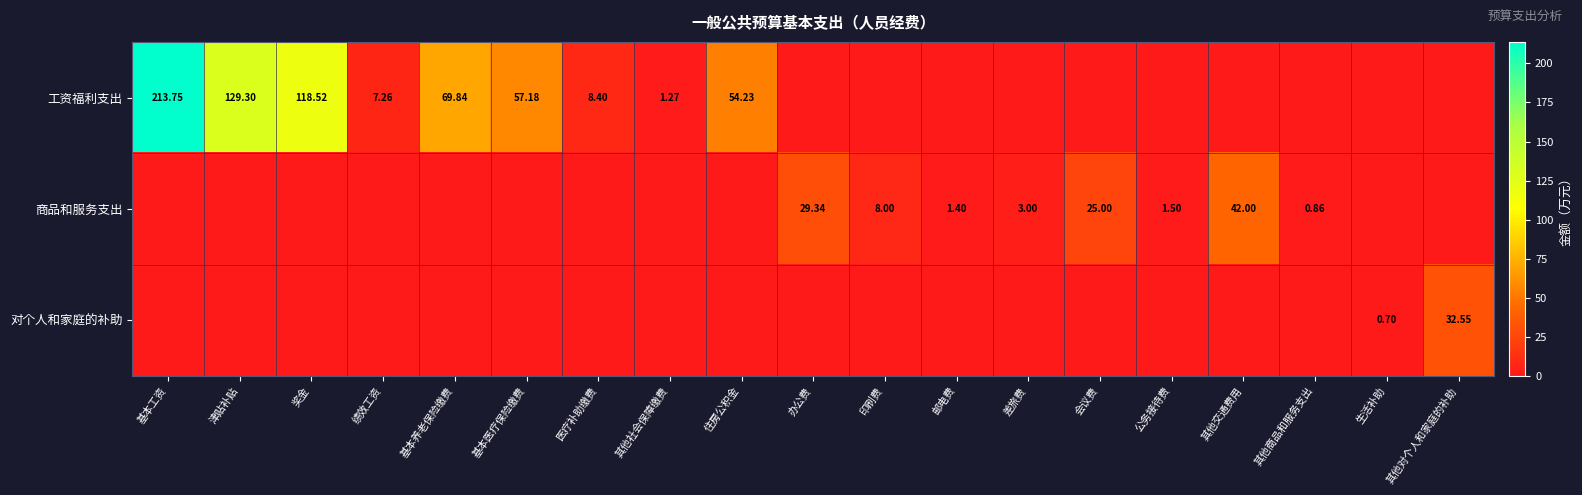

What is the average value of the 商品和服务支出 series?

5.8